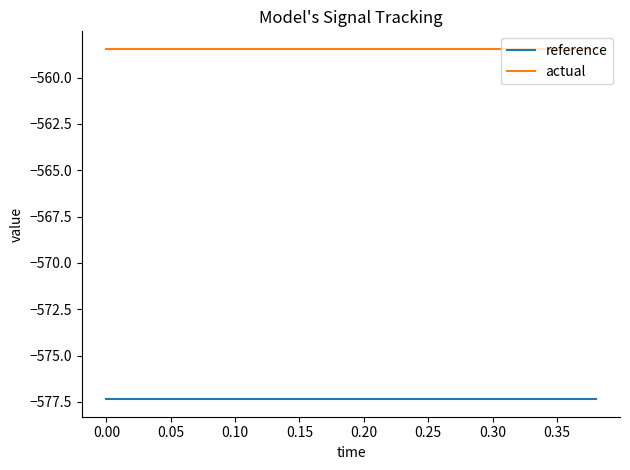

What is the lowest value of the actual series?

-558.5